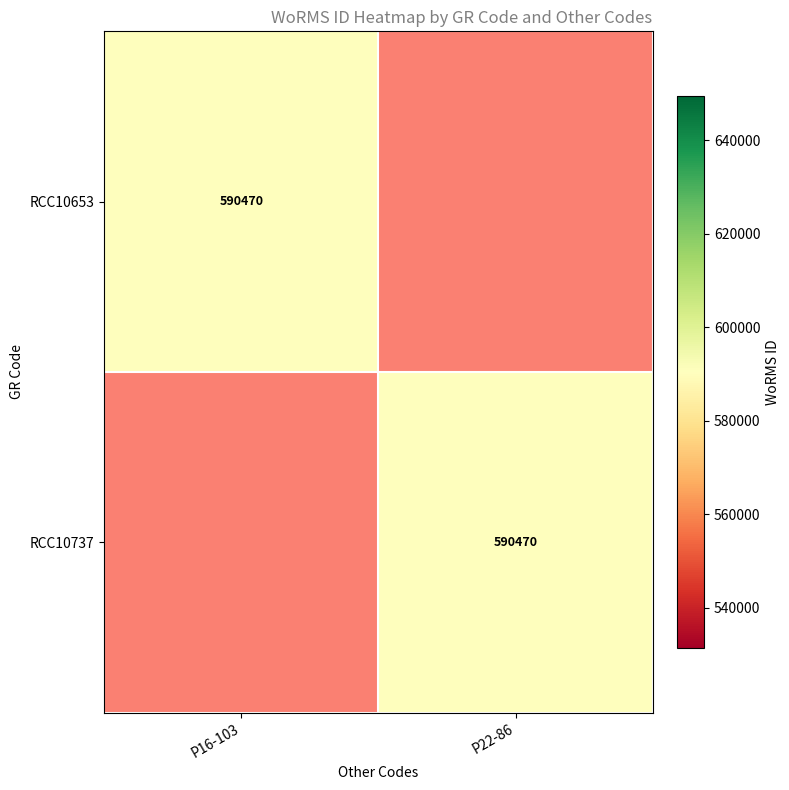

What is the total value across all series at P16-103?

590470